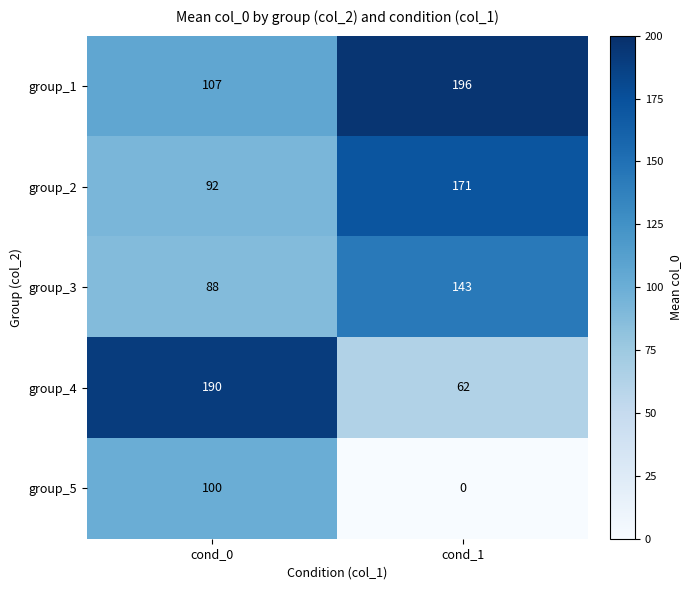

Between cond_0 and cond_1, which series saw the biggest shift?

group_4